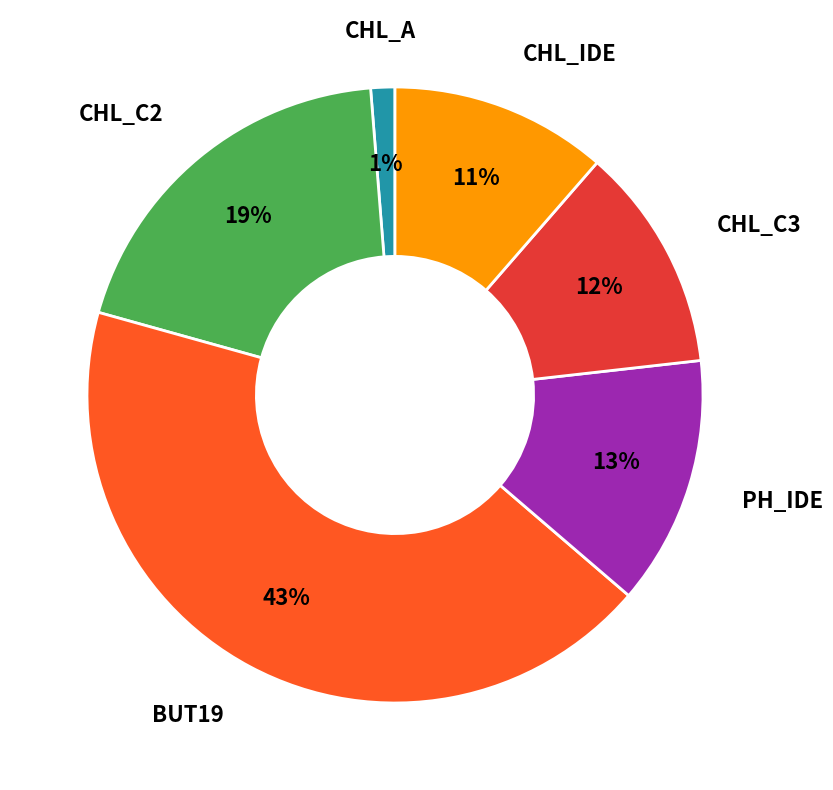

To the nearest percent, what is the difference between the largest and smallest slice percentages?

42%